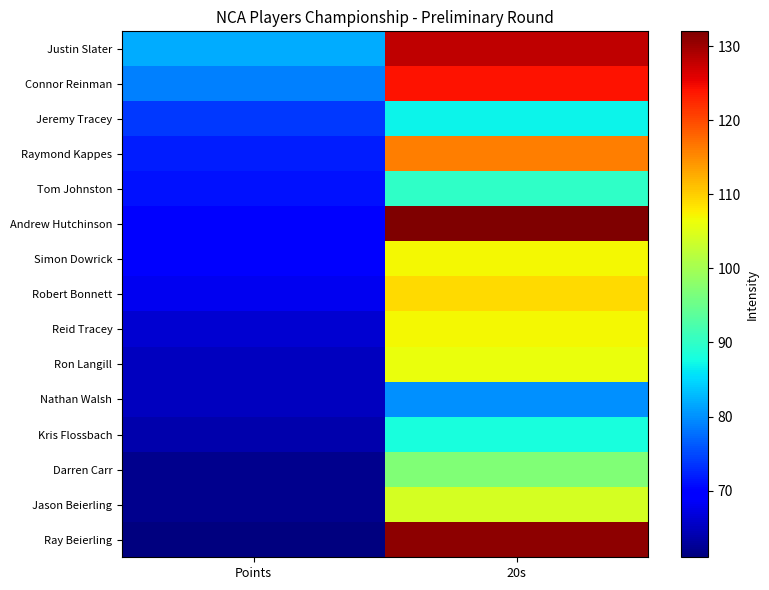

What is the greatest value displayed?

132